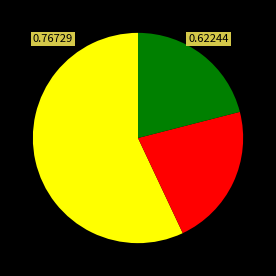

Is there a majority slice in this chart?

Yes